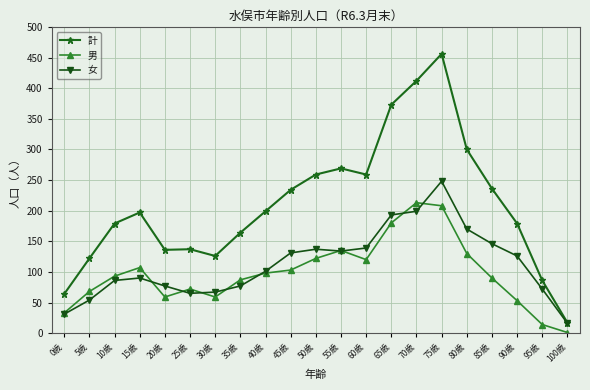

What is the greatest value displayed?

456